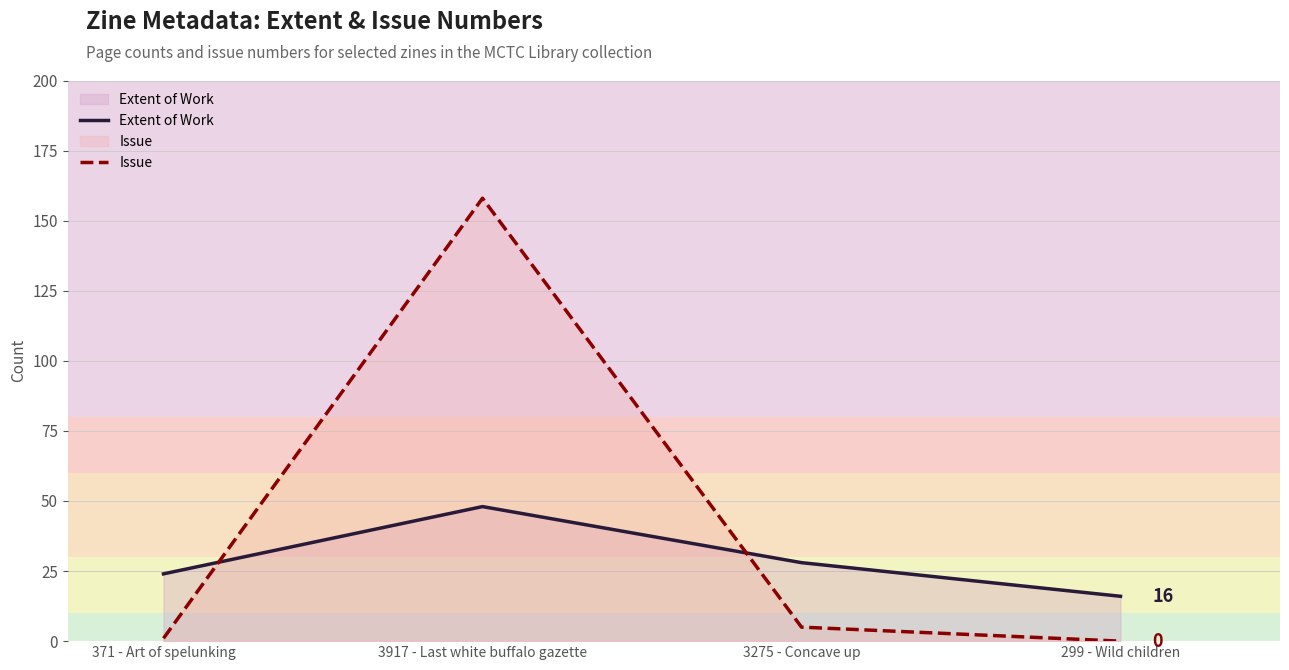

Between 3917 - Last white buffalo gazette and 299 - Wild children, which series saw the biggest shift?

Issue